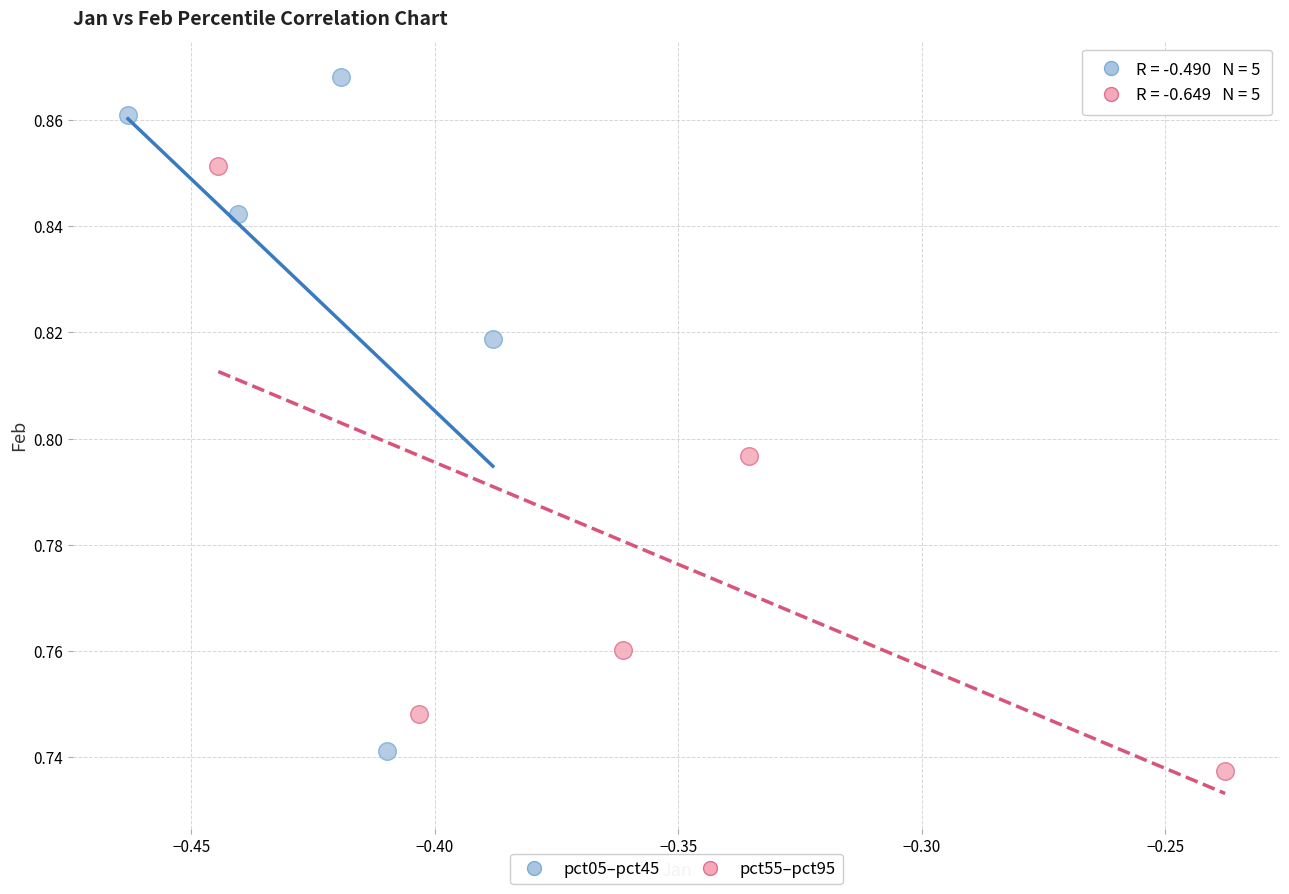

Which series reaches the maximum Y coordinate?

pct05–pct45